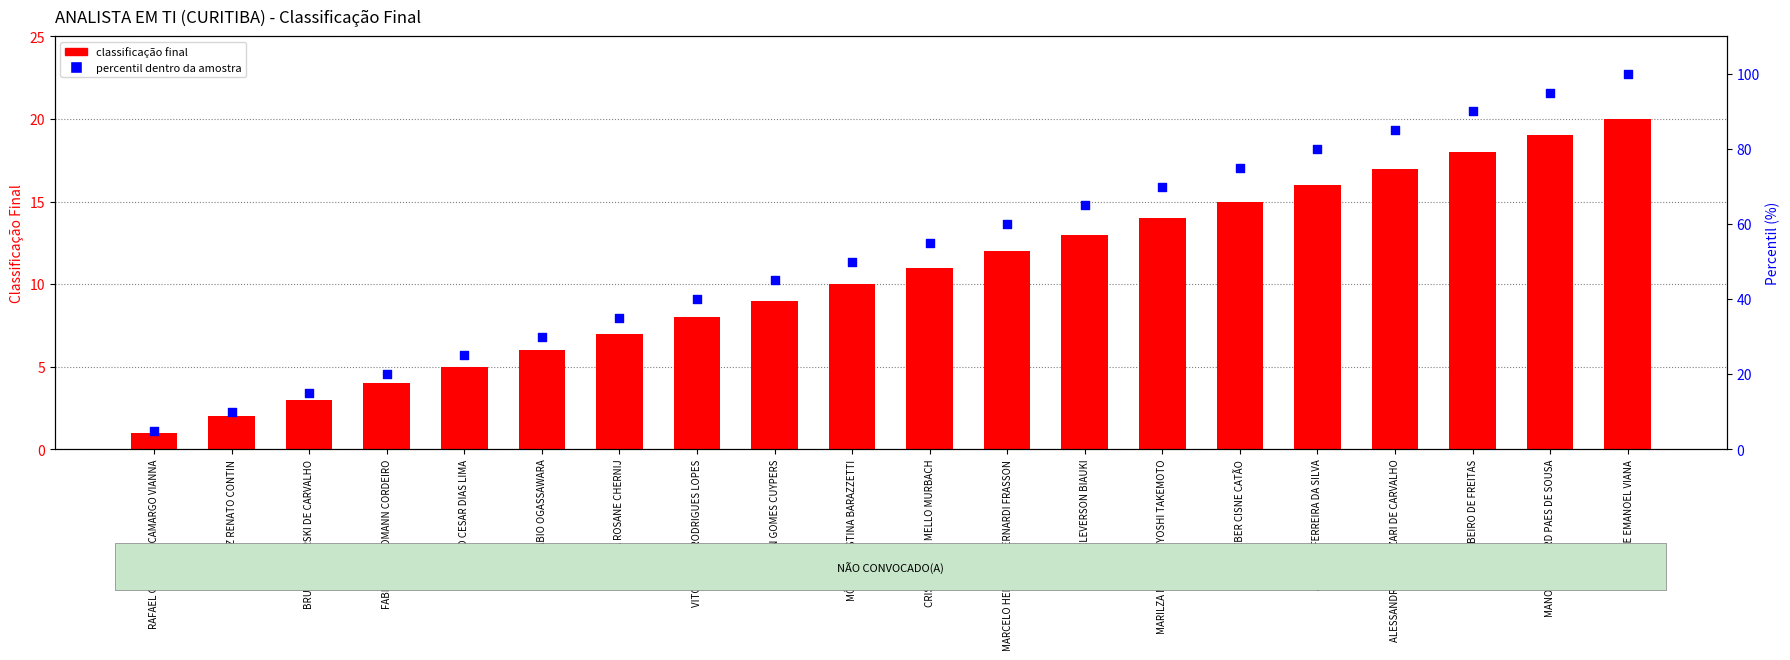

What is the total value across all series at ALESSANDRO FORNAZARI DE CARVALHO?

102